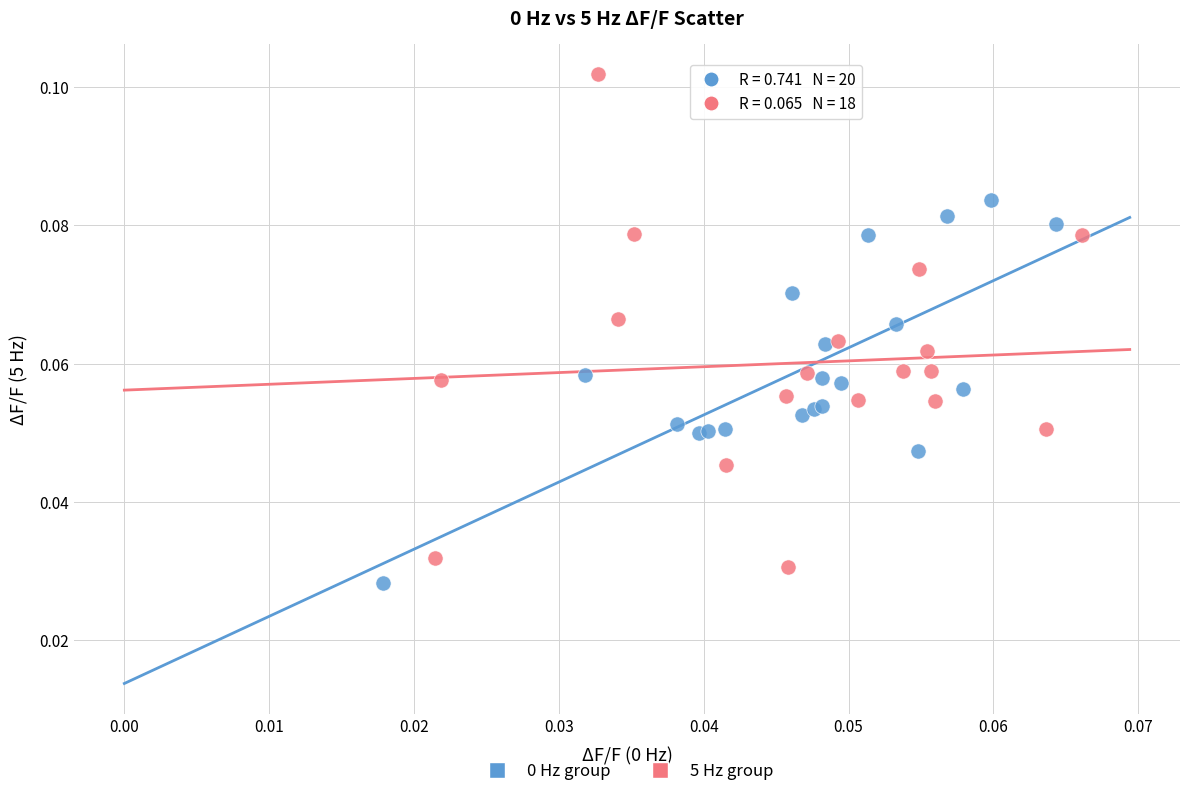

Which series contains the highest Y value?

5 Hz group